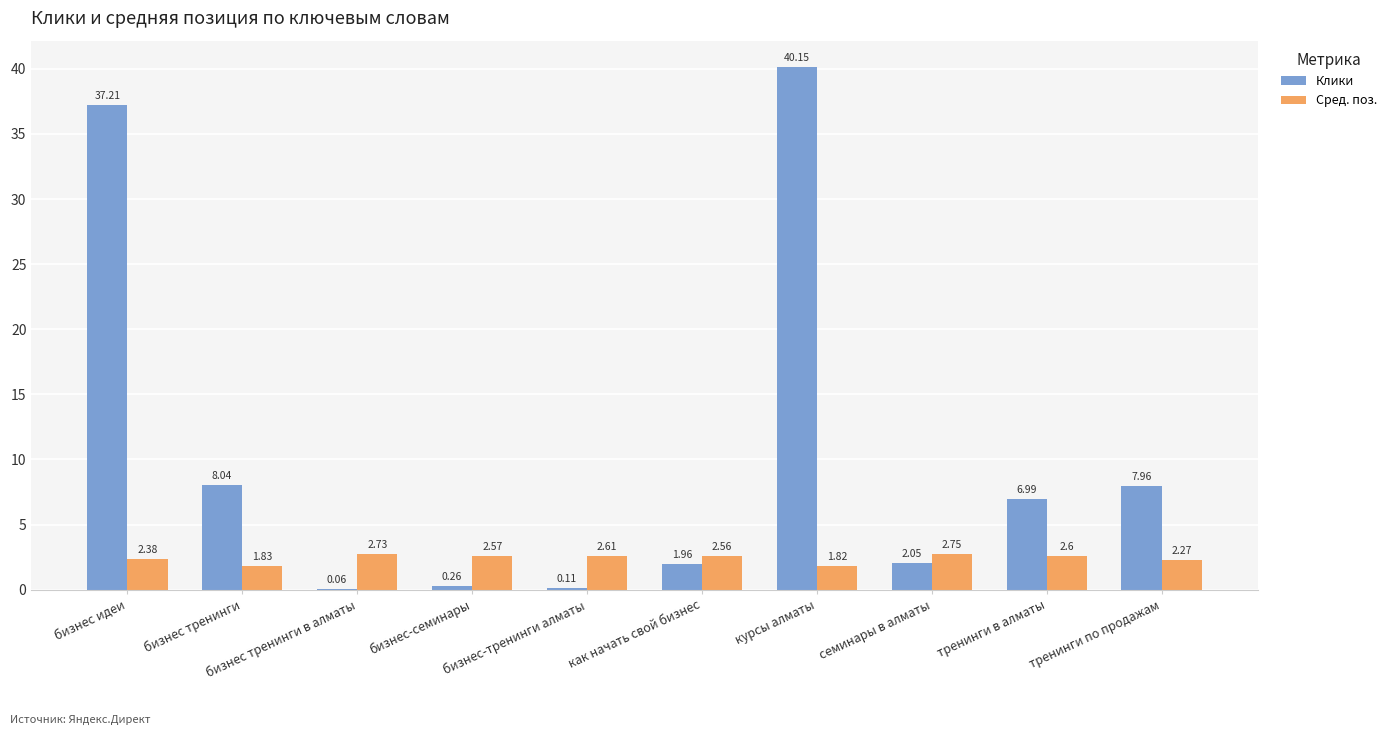

At which category is the sum across all series the highest?

курсы алматы